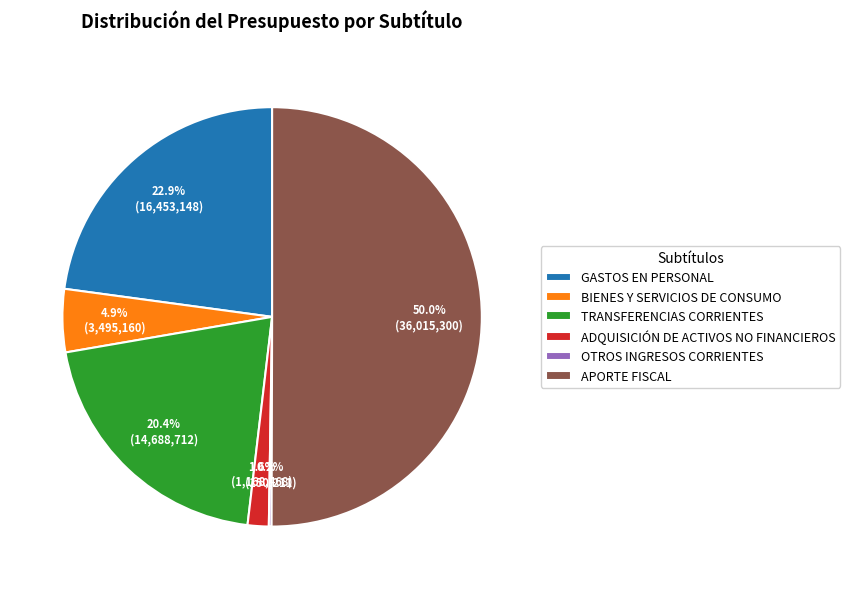

Does GASTOS EN PERSONAL account for over 50% of the chart?

No